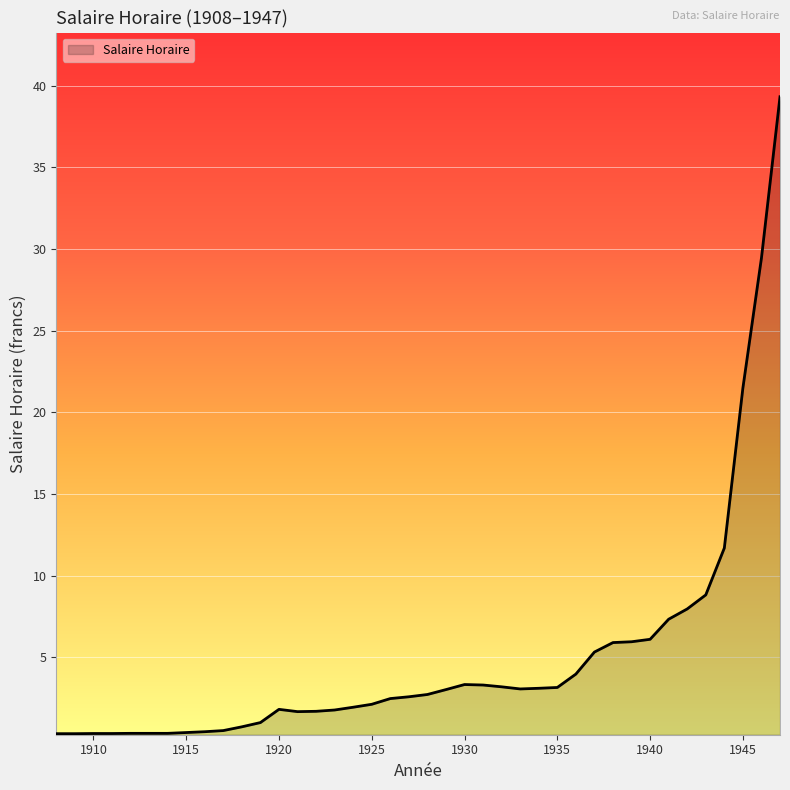

What is the difference between the maximum and minimum values?

39.0